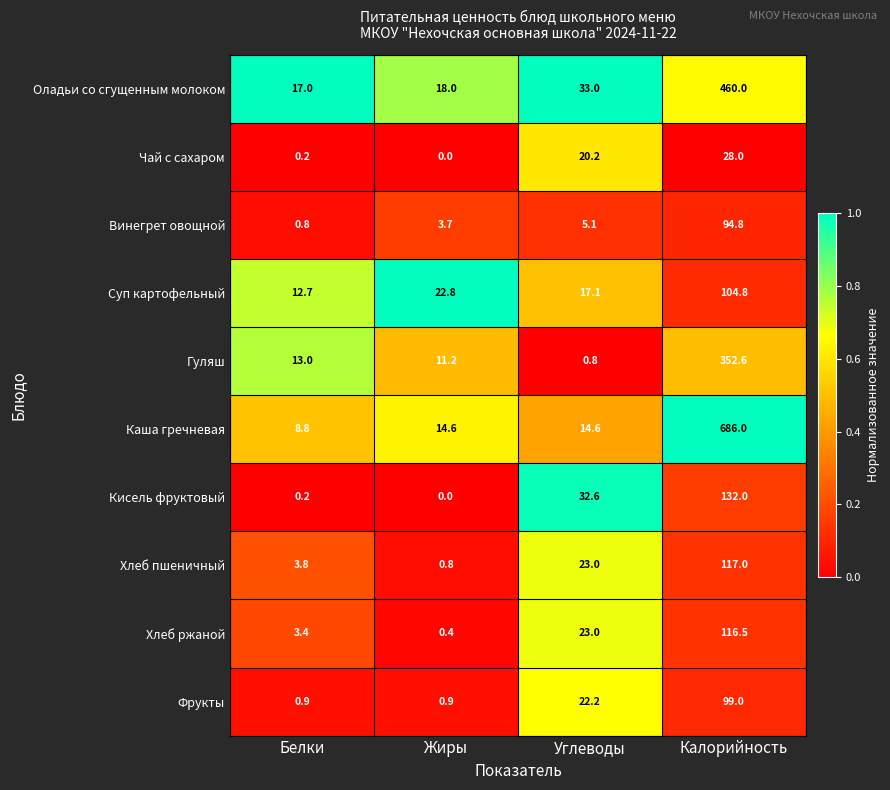

What is the spread (max minus min) of values at Калорийность?

658.0